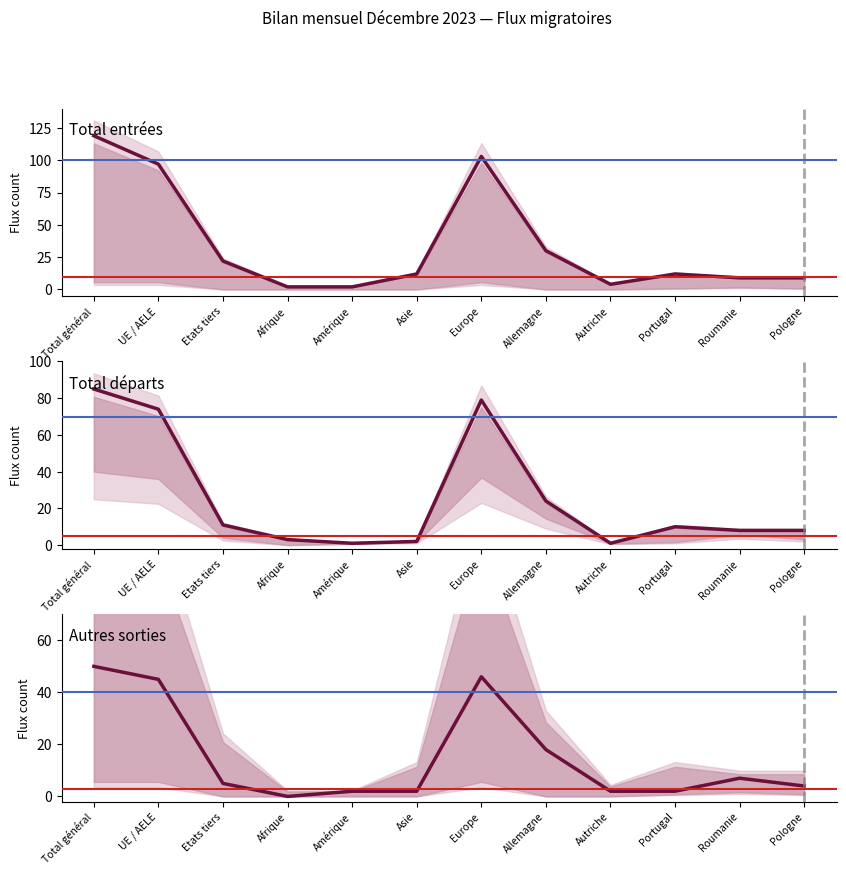

What is the sum of all Autres sorties values?

183